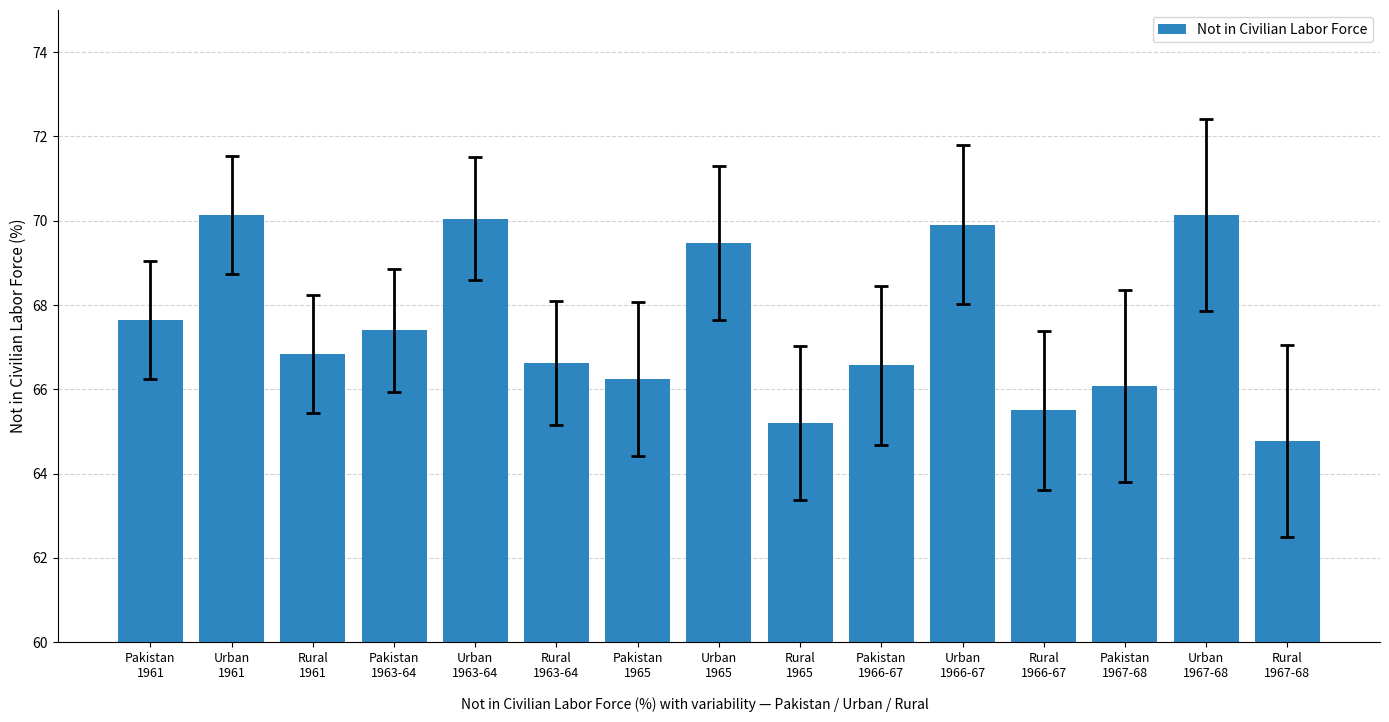

What is the smallest value displayed?

64.8